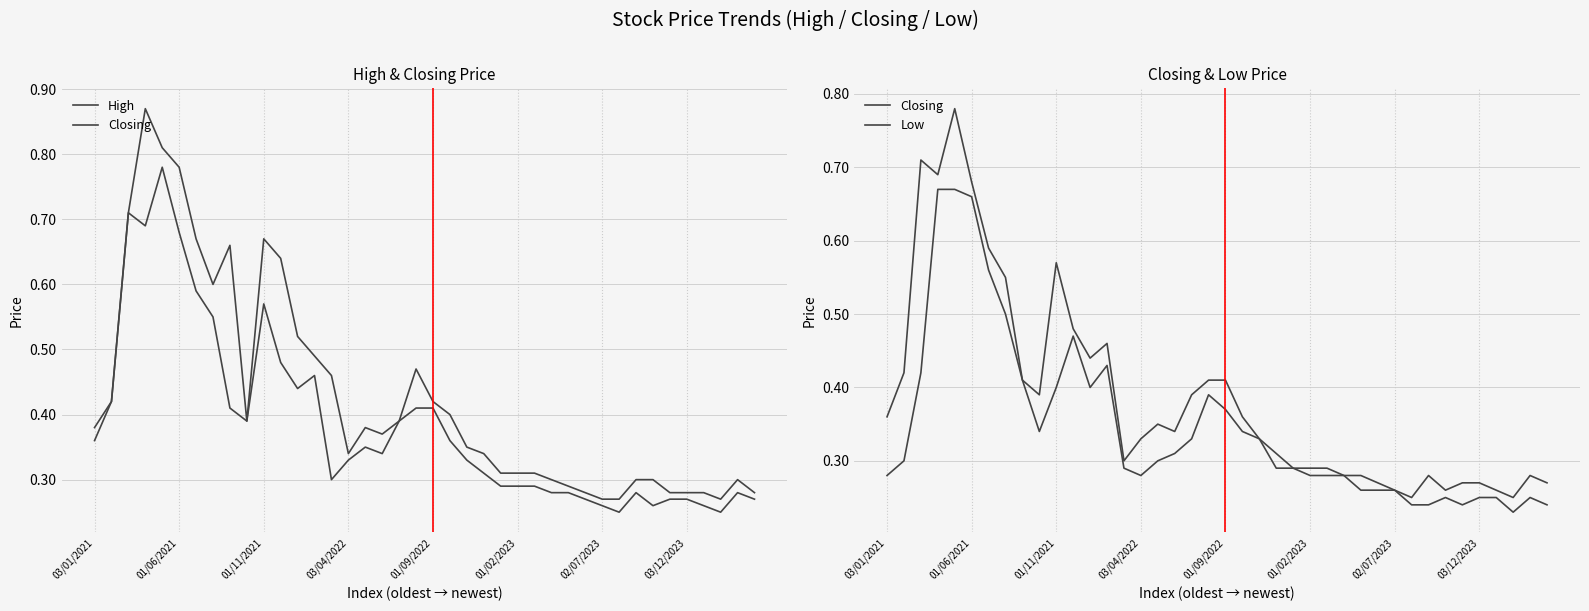

Reading left to right, what are all the values shown in this chart?

High: 0.4	0.4	0.7	0.9	0.8	0.8	0.7	0.6	0.7	0.4	0.7	0.6	0.5	0.5	0.5	0.3	0.4	0.4	0.4	0.5	0.4	0.4	0.3	0.3	0.3	0.3	0.3	0.3	0.3	0.3	0.3	0.3	0.3	0.3	0.3	0.3	0.3	0.3	0.3	0.3
Closing: 0.4	0.4	0.7	0.7	0.8	0.7	0.6	0.6	0.4	0.4	0.6	0.5	0.4	0.5	0.3	0.3	0.3	0.3	0.4	0.4	0.4	0.4	0.3	0.3	0.3	0.3	0.3	0.3	0.3	0.3	0.3	0.2	0.3	0.3	0.3	0.3	0.3	0.2	0.3	0.3
Low: 0.3	0.3	0.4	0.7	0.7	0.7	0.6	0.5	0.4	0.3	0.4	0.5	0.4	0.4	0.3	0.3	0.3	0.3	0.3	0.4	0.4	0.3	0.3	0.3	0.3	0.3	0.3	0.3	0.3	0.3	0.3	0.2	0.2	0.2	0.2	0.2	0.2	0.2	0.2	0.2